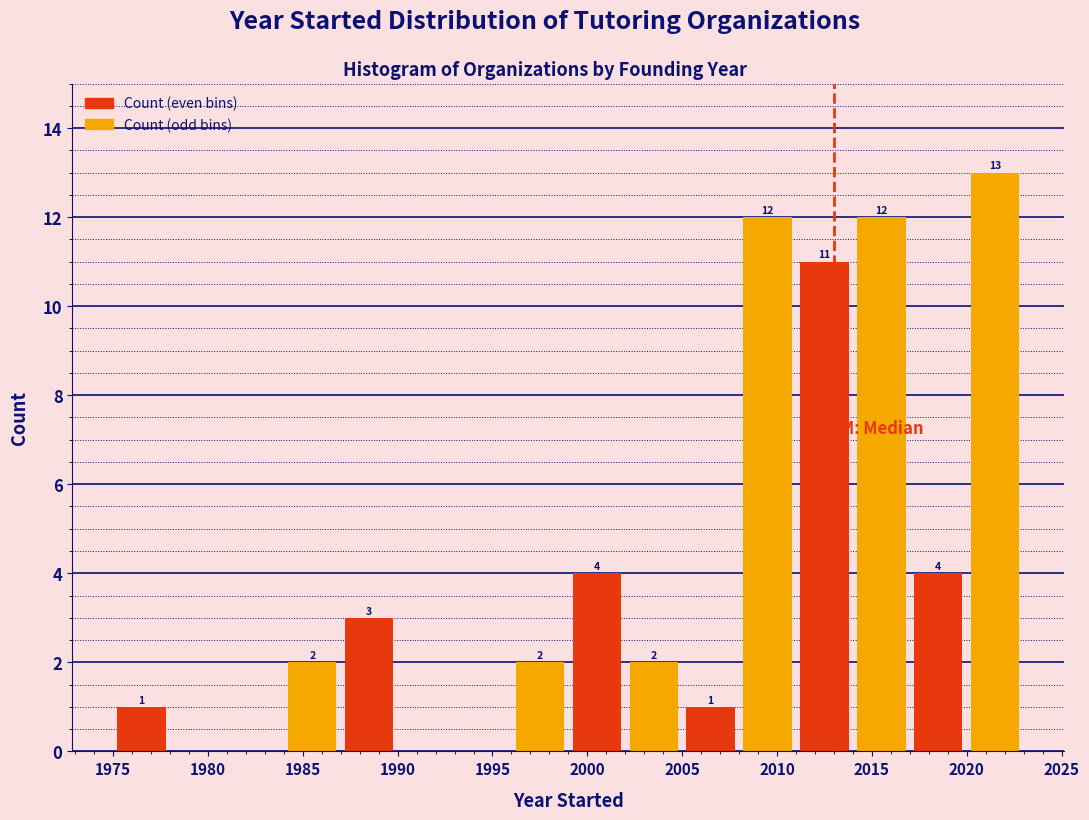

Over which range of the x-axis is the bar tallest?

2020 to 2023